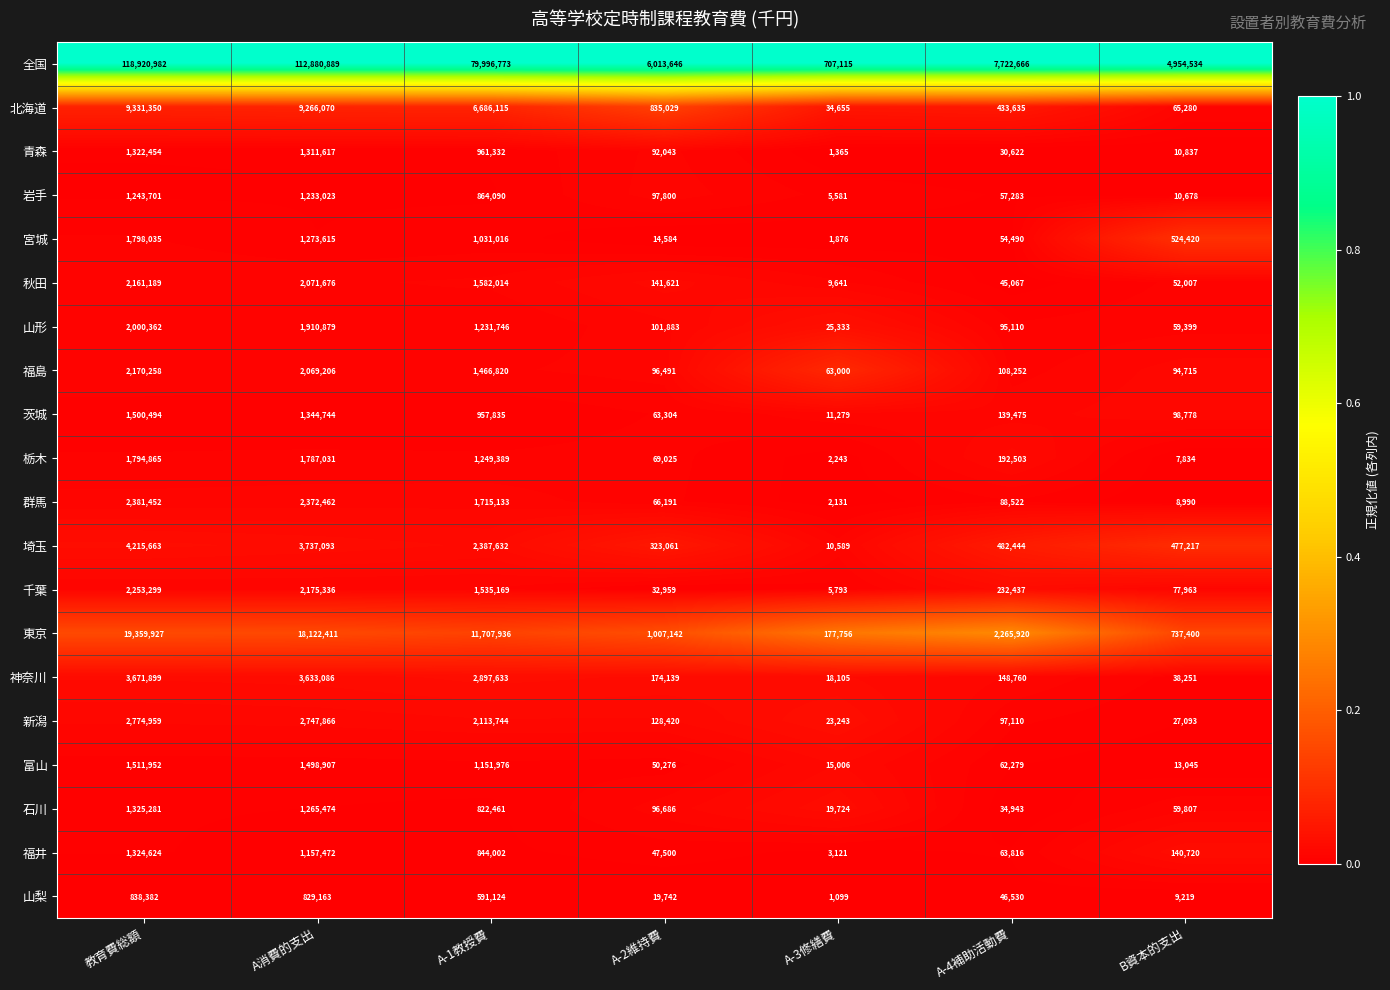

Count the number of categories in the chart.

7